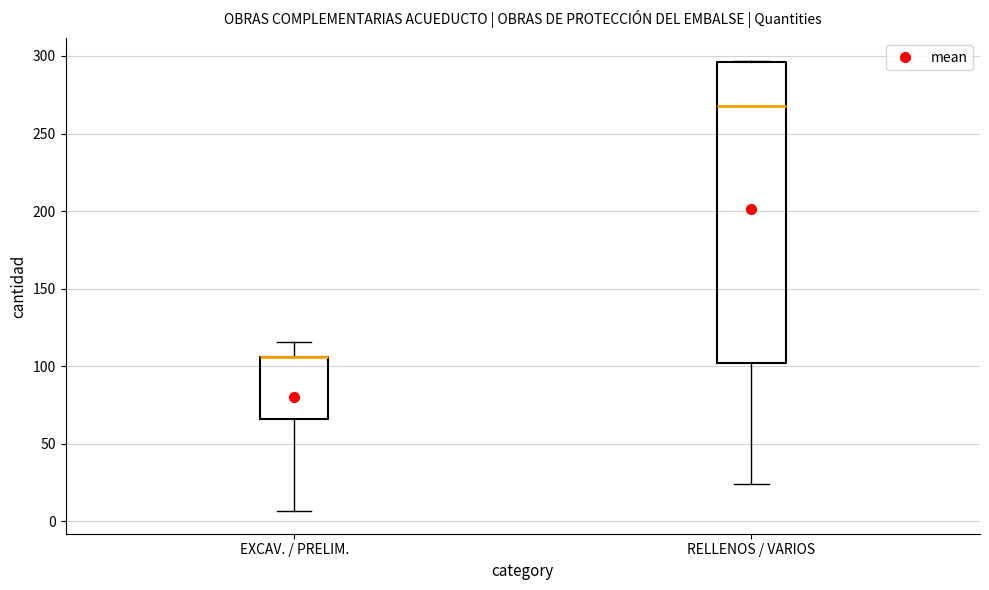

Reading left to right, read every box against the y-axis: the position of its median line, the range the box covers, and the ends of its whiskers. The values are not printed on the chart, so give them approximately, as read against the axis.

EXCAV. / PRELIM.: median 105 (drawn on the box's upper edge), box 65 to 105, whiskers 5 to 115
RELLENOS / VARIOS: median 270, box 100 to 295, whiskers 25 to 295